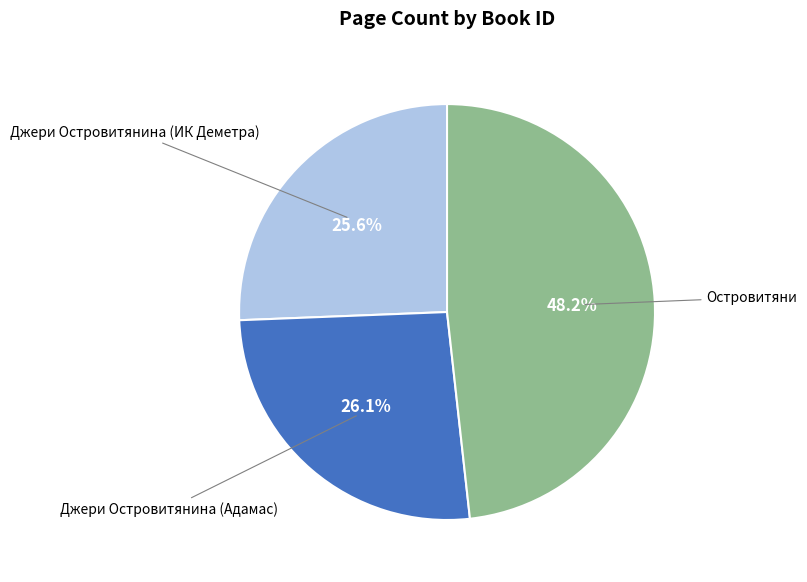

Combined, what portion of the pie is Джери Островитянина (Адамас) and Островитяни?

74.4%